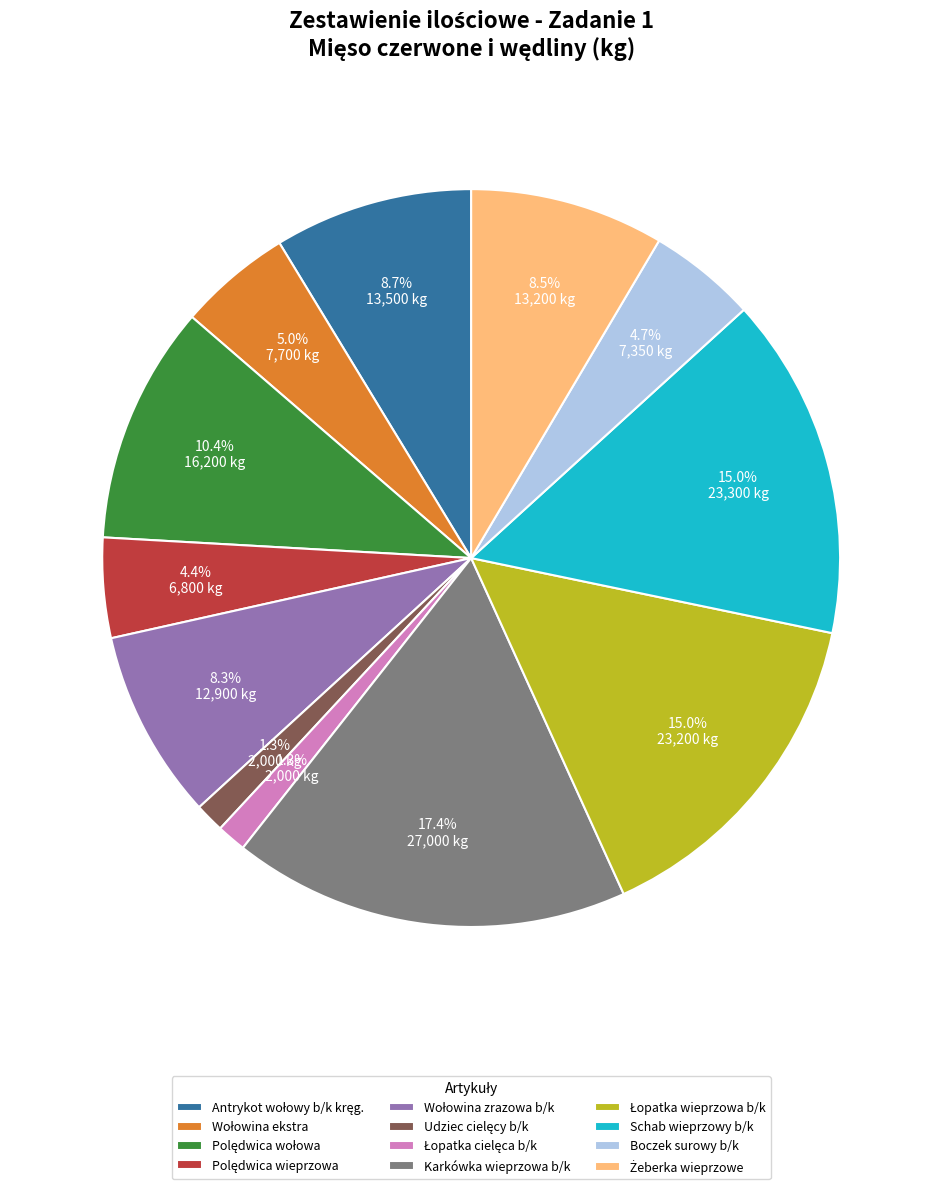

Is there any slice that represents more than half of the pie?

No